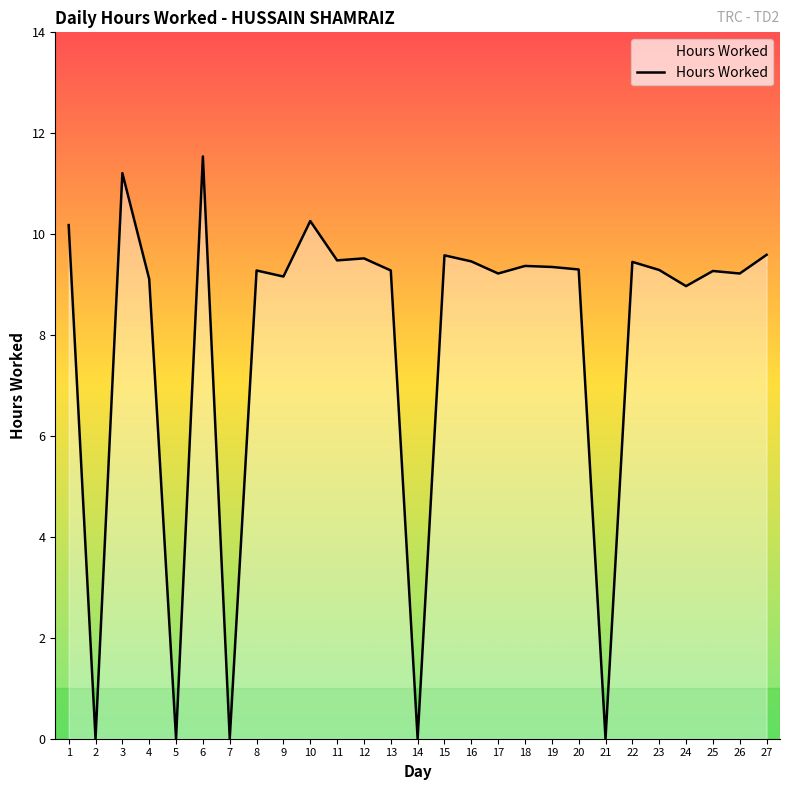

At which label does the data first exceed 9?

1